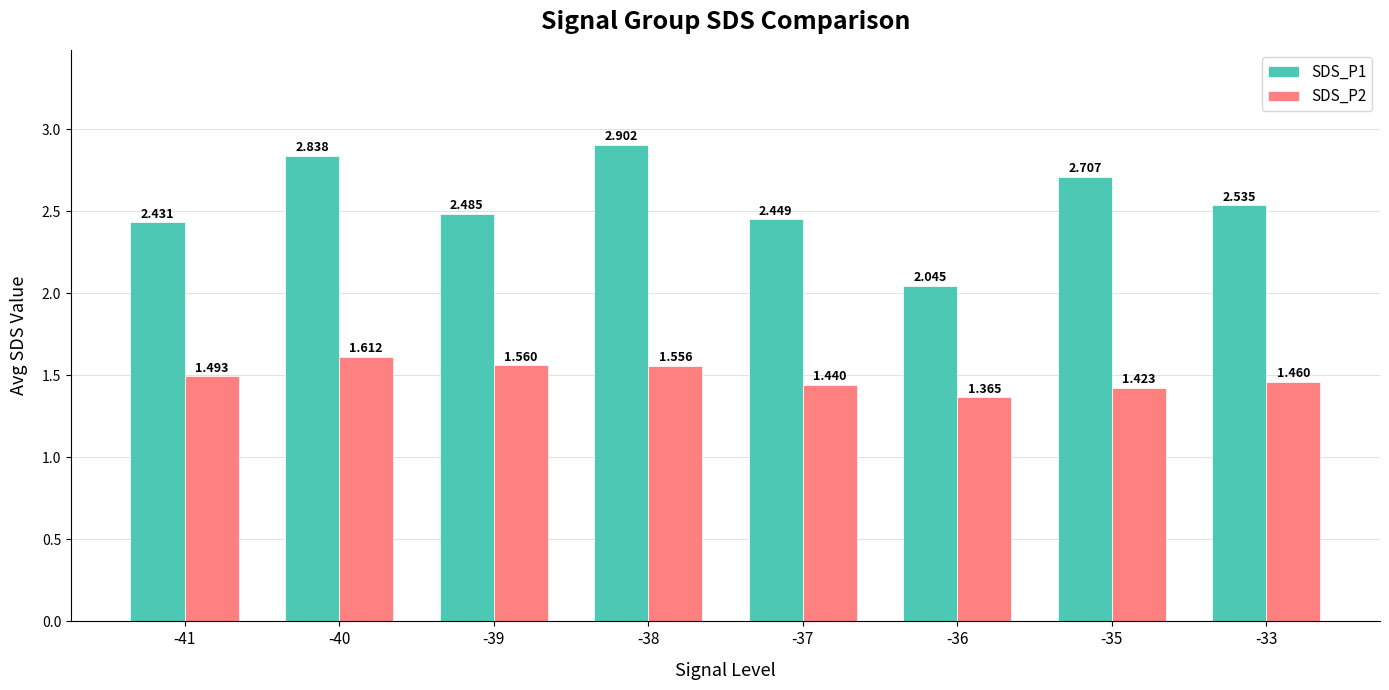

What is the difference between the SDS_P2 values at -41 and -38?

0.1